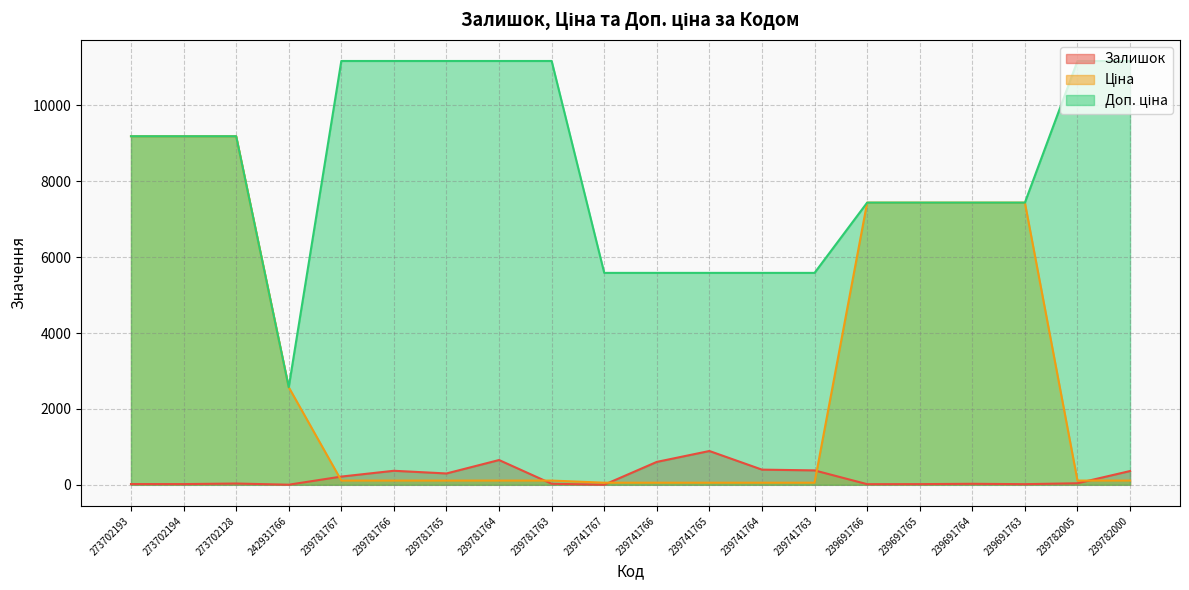

Reading left to right, list all the values displayed in this chart.

Залишок: 273702193=20.0	273702194=19.0	273702128=34.0	242931766=3.0	239781767=217.0	239781766=370.0	239781765=299.0	239781764=653.0	239781763=28.0	239741767=2.0	239741766=604.0	239741765=891.0	239741764=400.0	239741763=380.0	239691766=17.0	239691765=18.0	239691764=27.0	239691763=17.0	239782005=41.0	239782000=363.0
Ціна: 273702193=9185.9	273702194=9185.9	273702128=9185.9	242931766=2572.0	239781767=111.7	239781766=111.7	239781765=111.7	239781764=111.7	239781763=111.7	239741767=55.9	239741766=55.9	239741765=55.9	239741764=55.9	239741763=55.9	239691766=7436.2	239691765=7436.2	239691764=7436.2	239691763=7436.2	239782005=111.7	239782000=111.7
Доп. ціна: 273702193=9185.9	273702194=9185.9	273702128=9185.9	242931766=2572.0	239781767=11169.0	239781766=11169.0	239781765=11169.0	239781764=11169.0	239781763=11169.0	239741767=5585.0	239741766=5585.0	239741765=5585.0	239741764=5585.0	239741763=5585.0	239691766=7436.2	239691765=7436.2	239691764=7436.2	239691763=7436.2	239782005=11169.0	239782000=11169.0